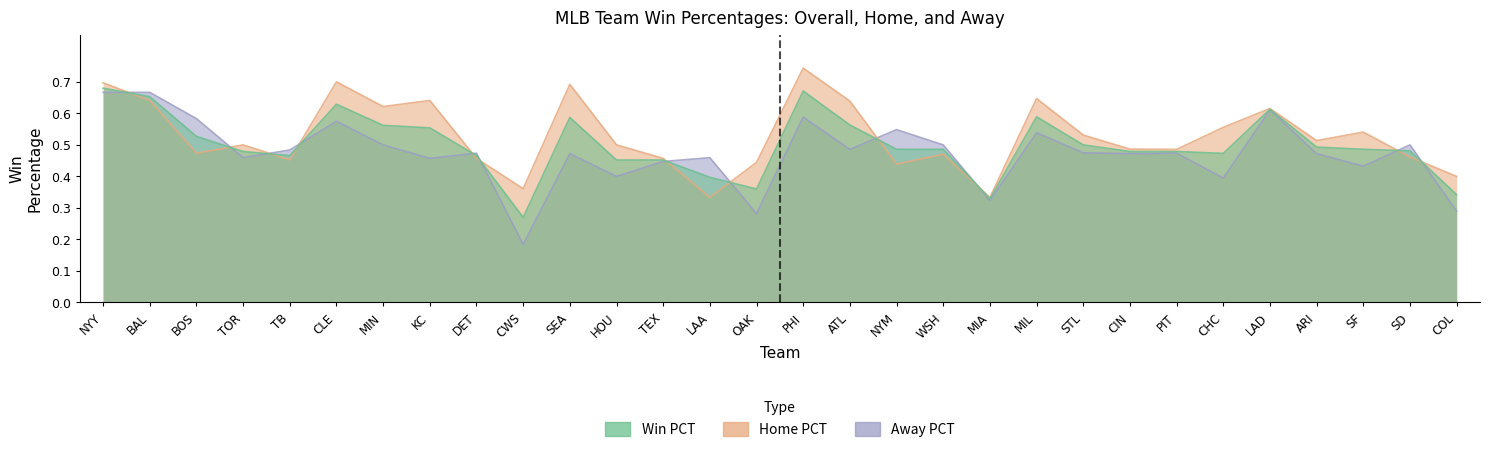

How many categories are shown in the chart?

30